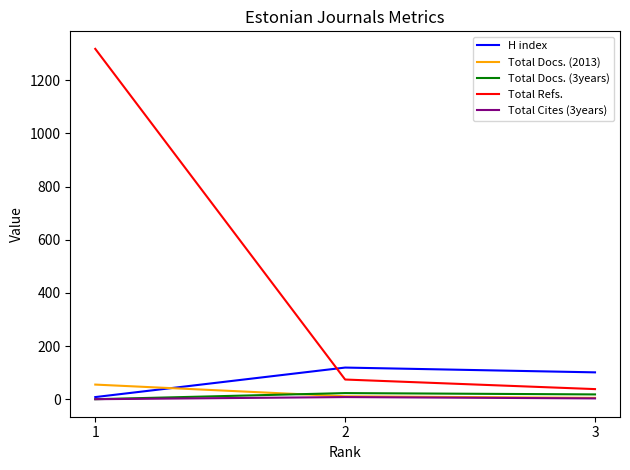

Which series has the largest range (max minus min)?

Total Refs.